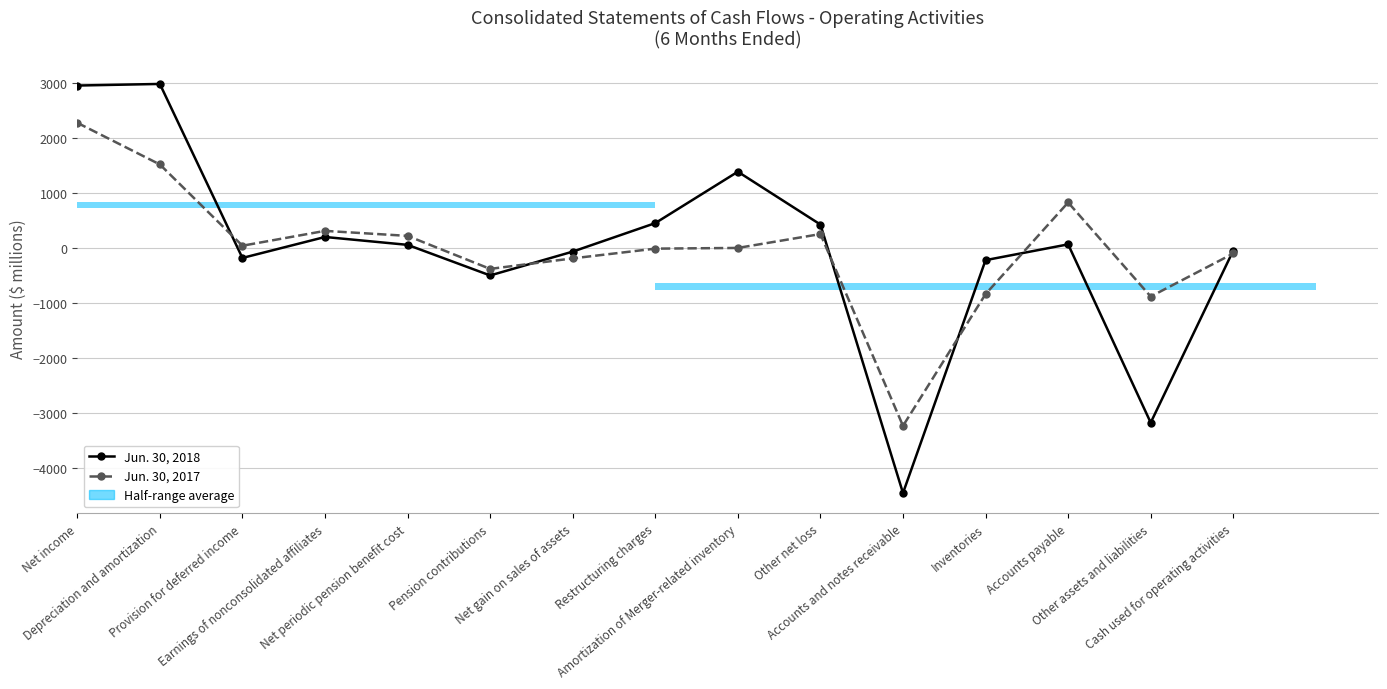

What is the smallest value displayed?

-4454